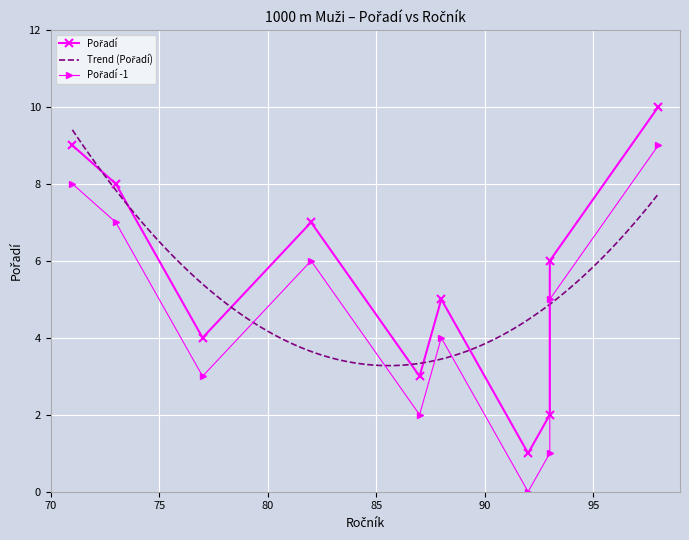

What is the difference between the values at Kabelka Jiří (77) and Honzátko David (92)?

3